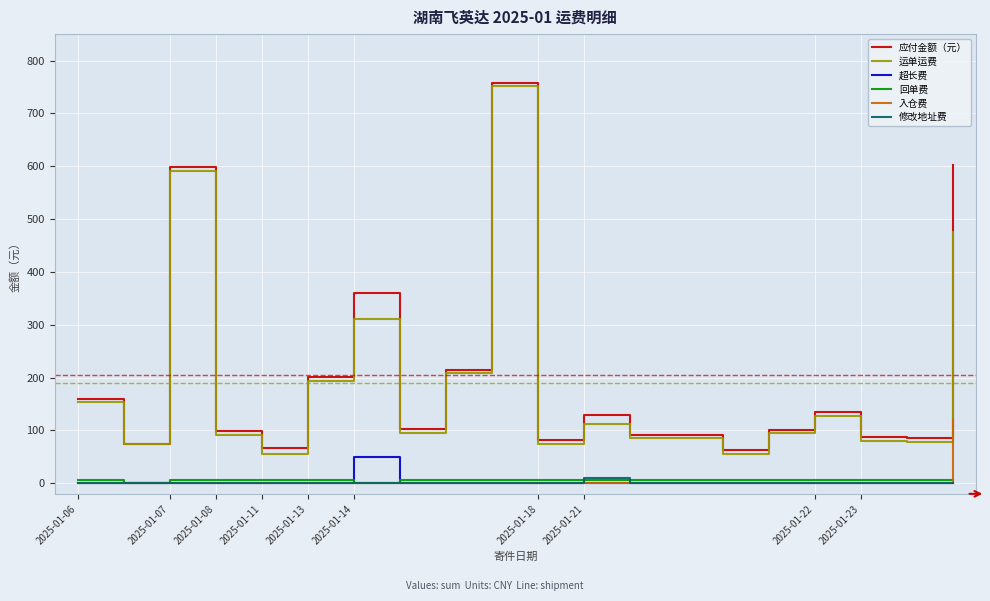

True or false: 运单运费 and 超长费 cross at least once.

False